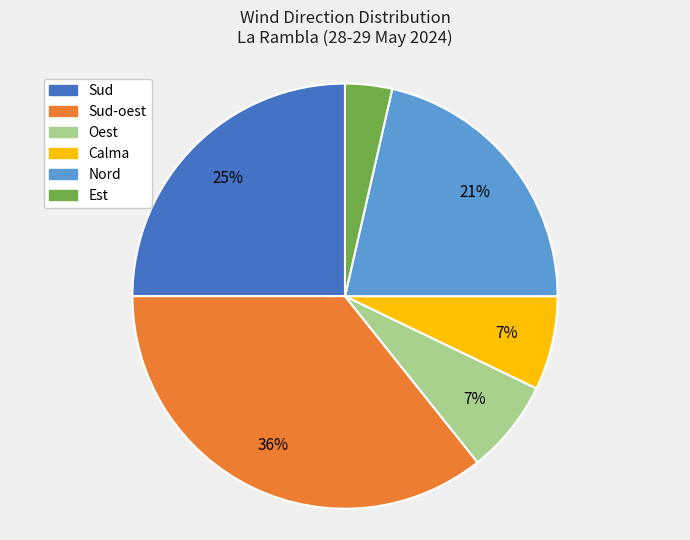

Is there any slice that represents more than half of the pie?

No